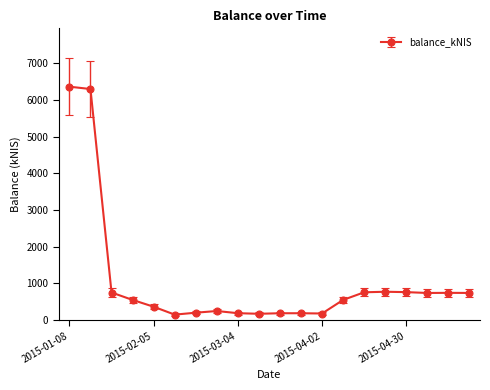

What is the difference between the second highest and second lowest values?

6127.1